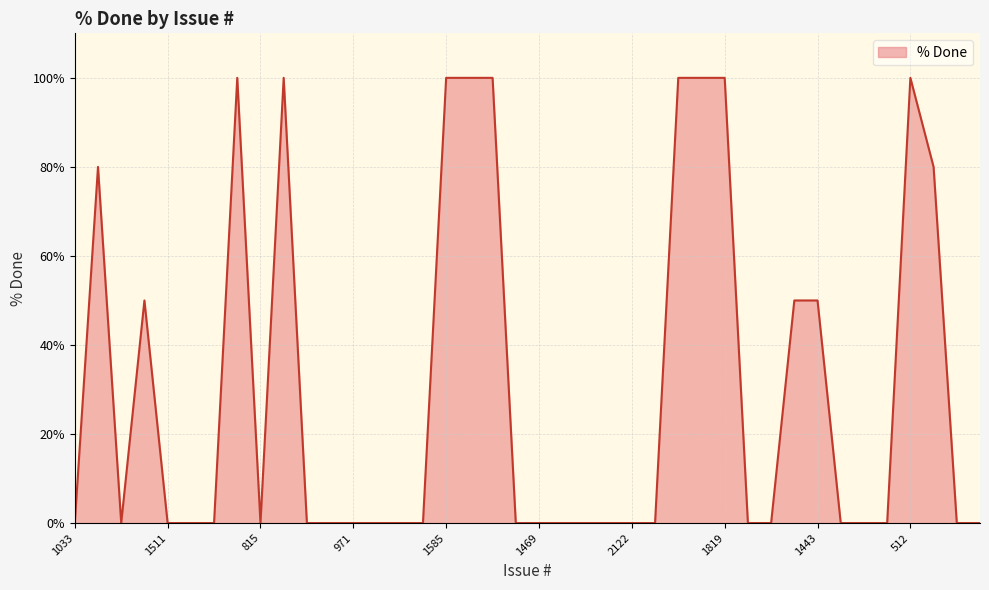

How many categories are shown in the chart?

40